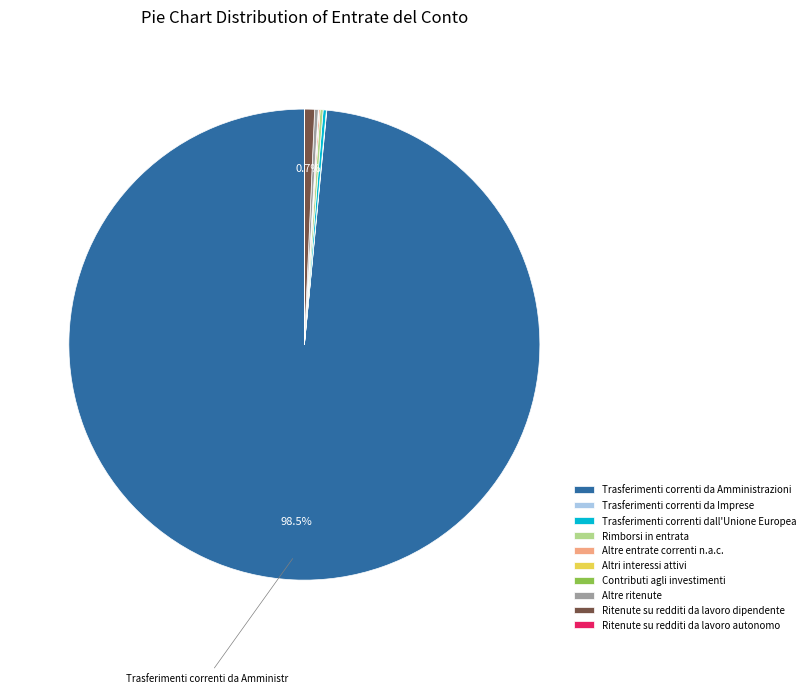

Which category has the biggest portion of the pie?

Trasferimenti correnti da Amministrazioni